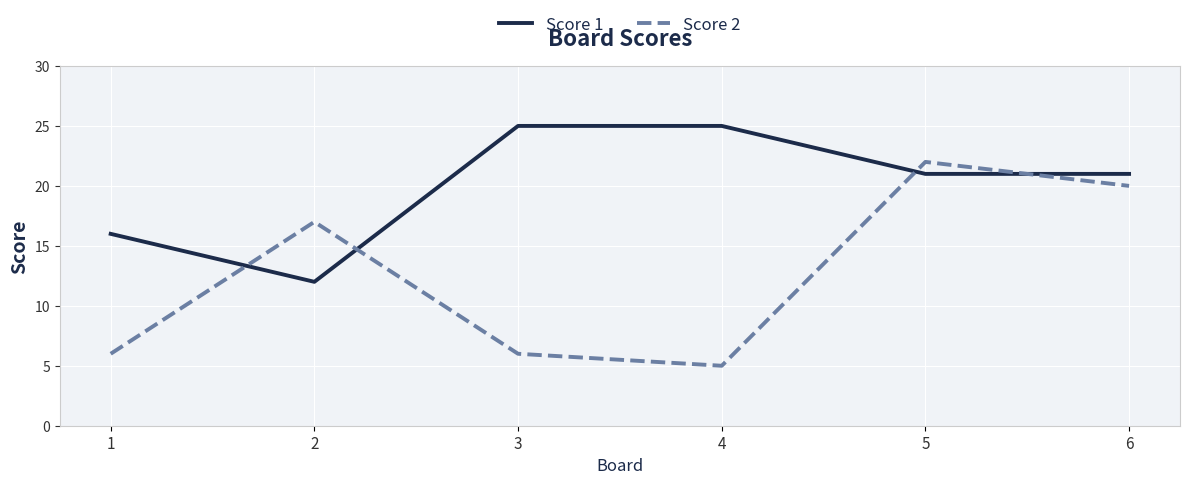

At how many categories does at least one series exceed 18?

4